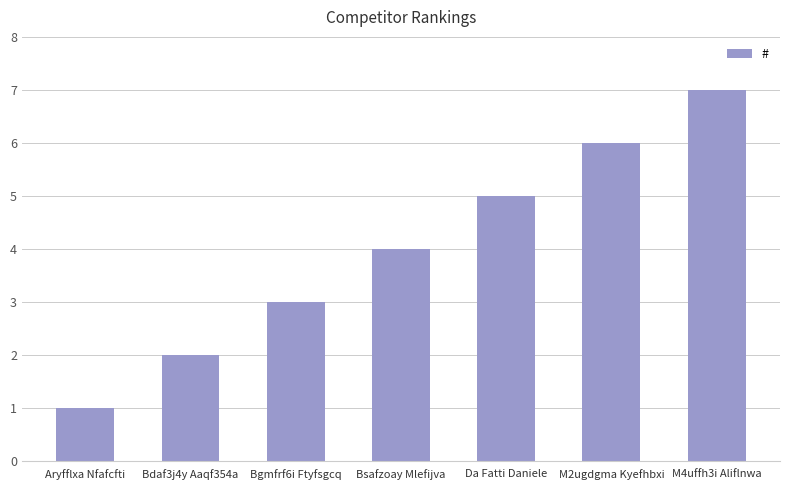

Is it true that the value at Bgmfrf6i Ftyfsgcq is 3?

True